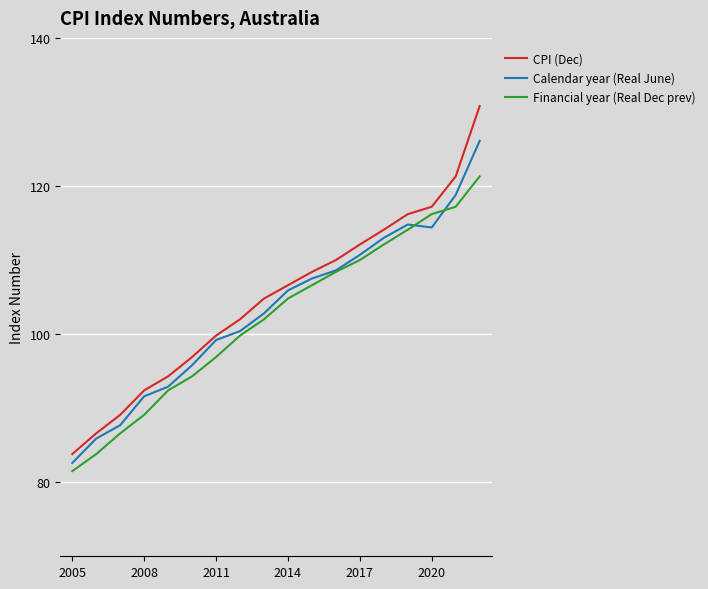

What is the minimum value shown in the chart?

81.5